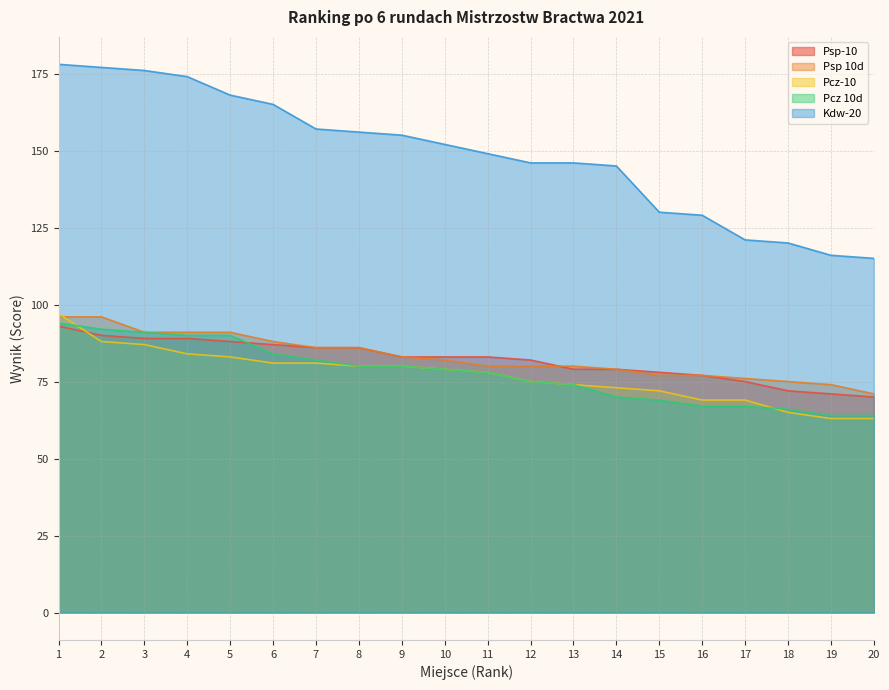

Which label corresponds to the largest value in the chart?

1